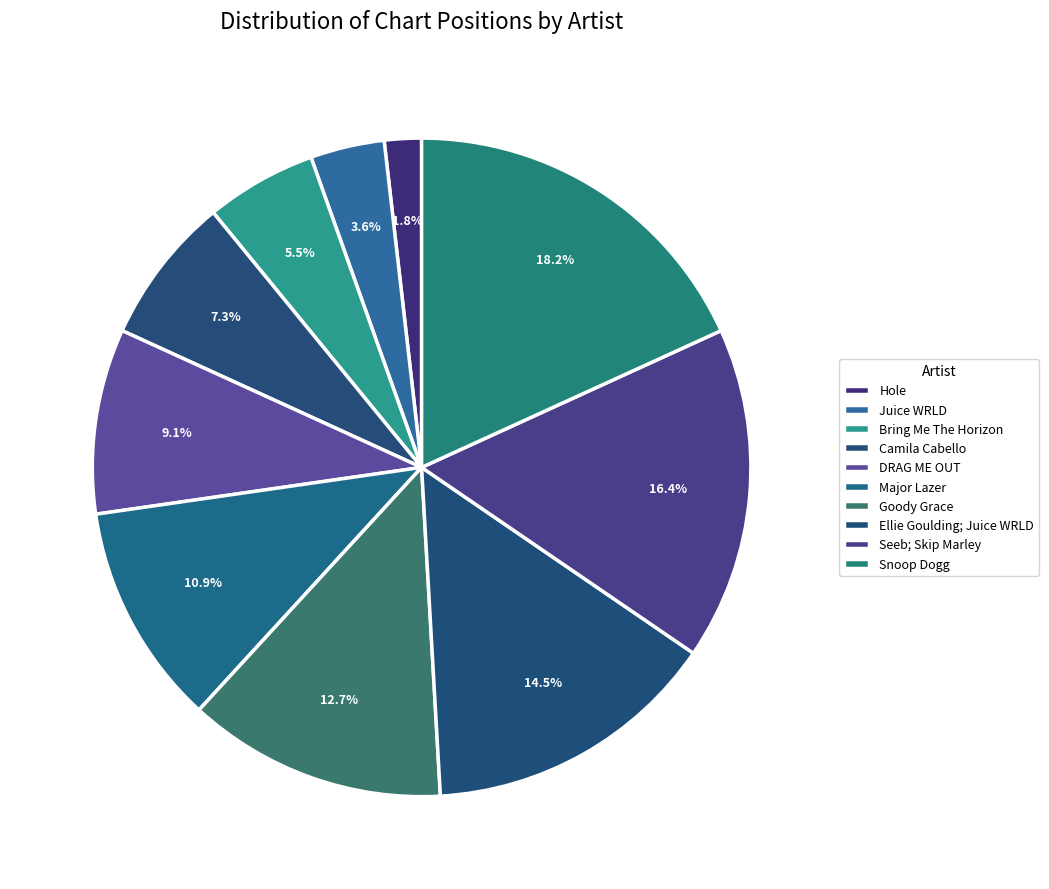

Rank the categories by value from lowest to highest.

Hole, Juice WRLD, Bring Me The Horizon, Camila Cabello, DRAG ME OUT, Major Lazer, Goody Grace, Ellie Goulding; Juice WRLD, Seeb; Skip Marley, Snoop Dogg